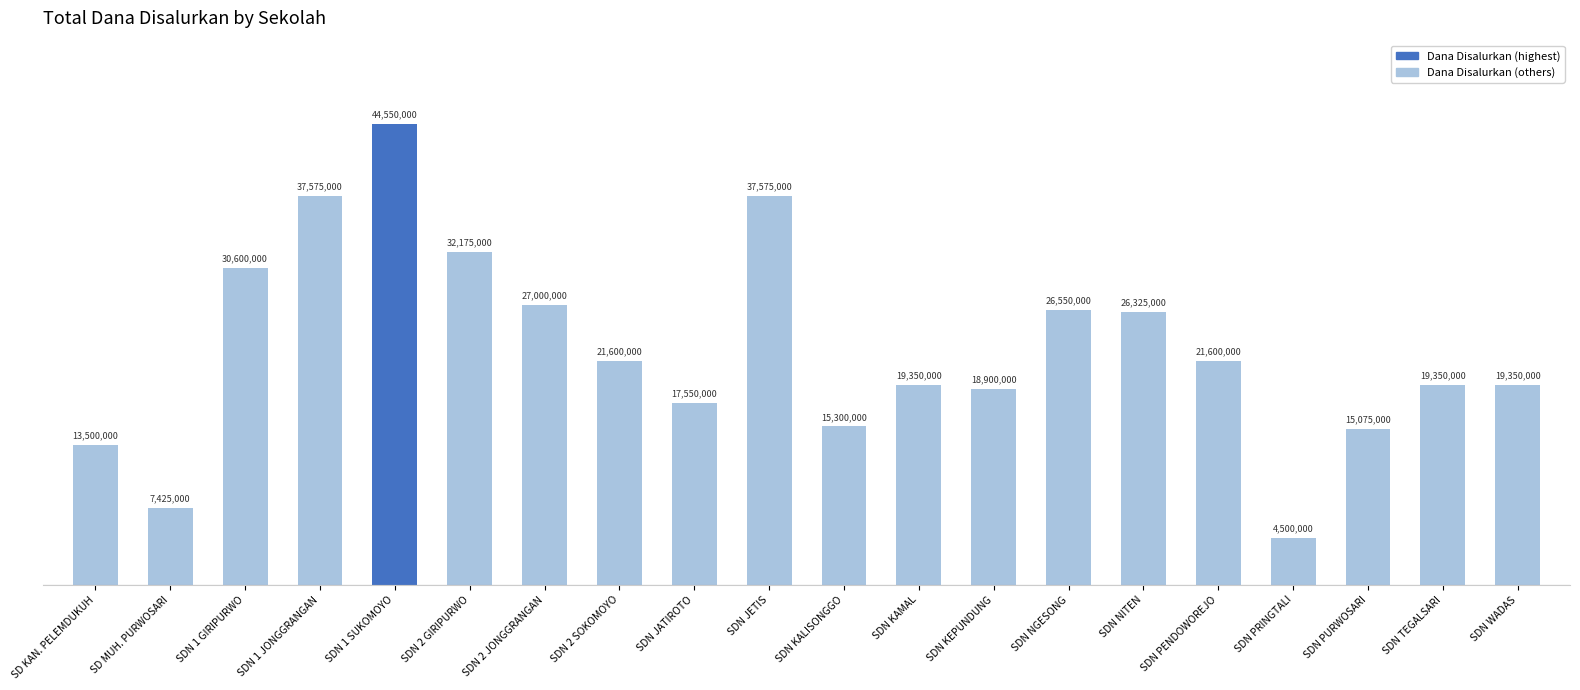

Does the chart contain any negative values?

No